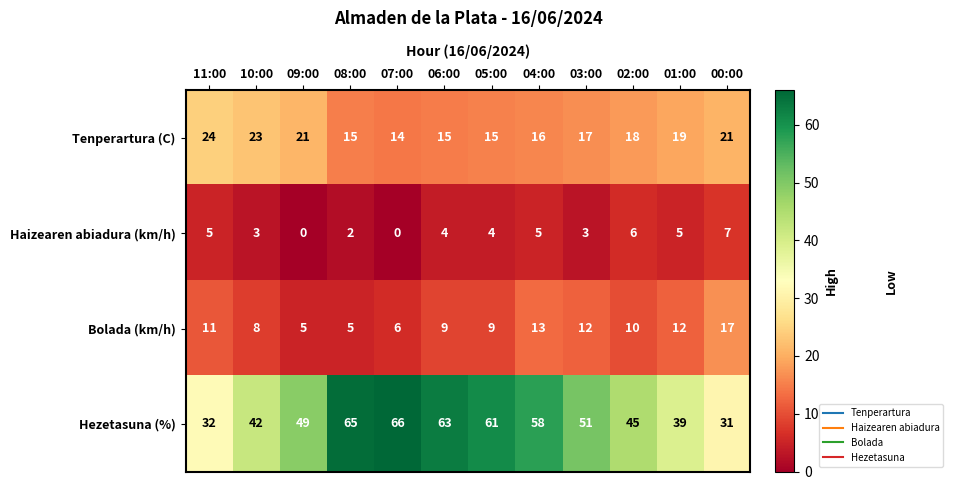

What is the difference between the highest and lowest values at 02:00?

39